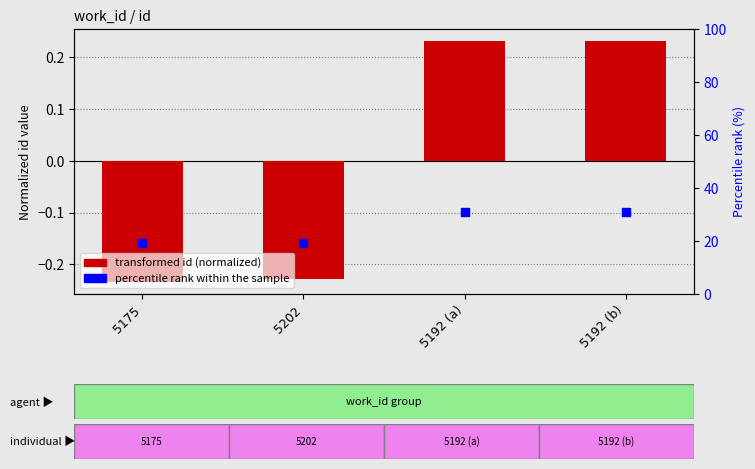

Which series contains the highest Y value?

percentile rank within the sample